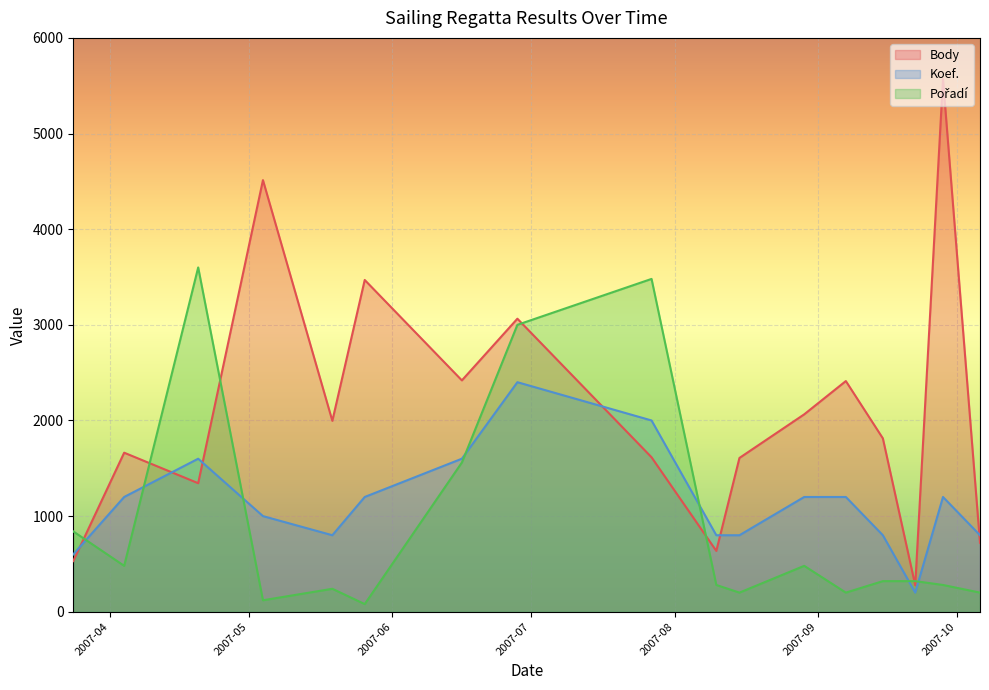

Which has a higher value, 2007-06-28 or 2007-03-24?

2007-06-28